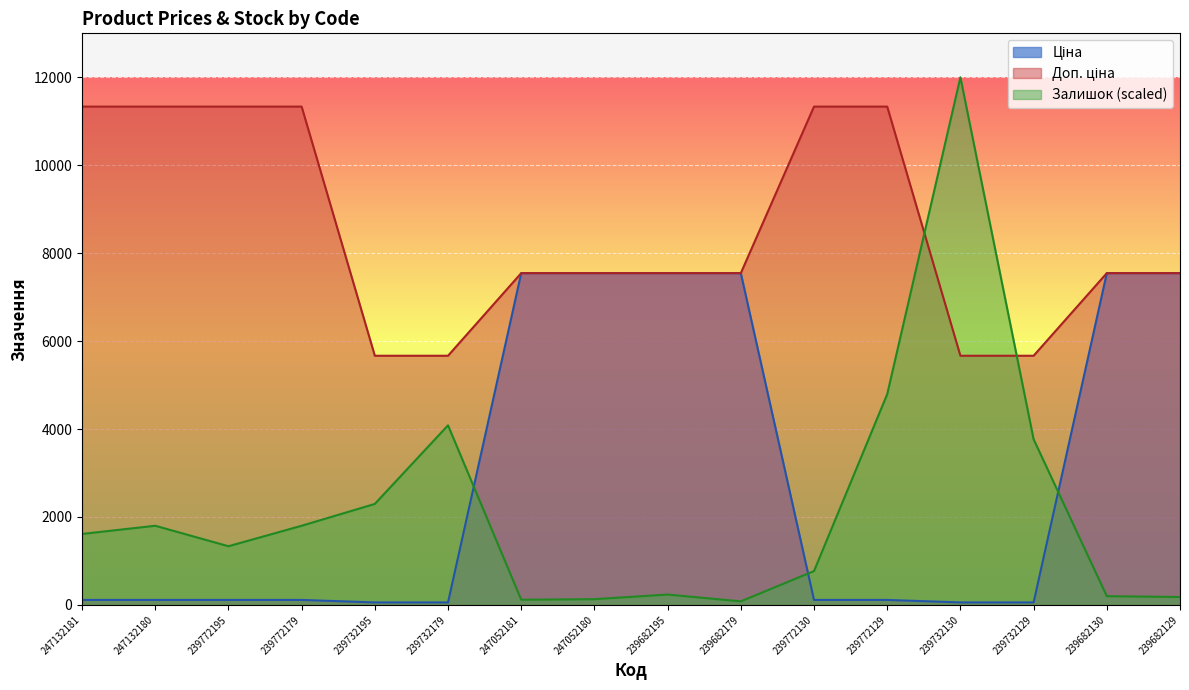

What is the average value of the Залишок series?

2200.3